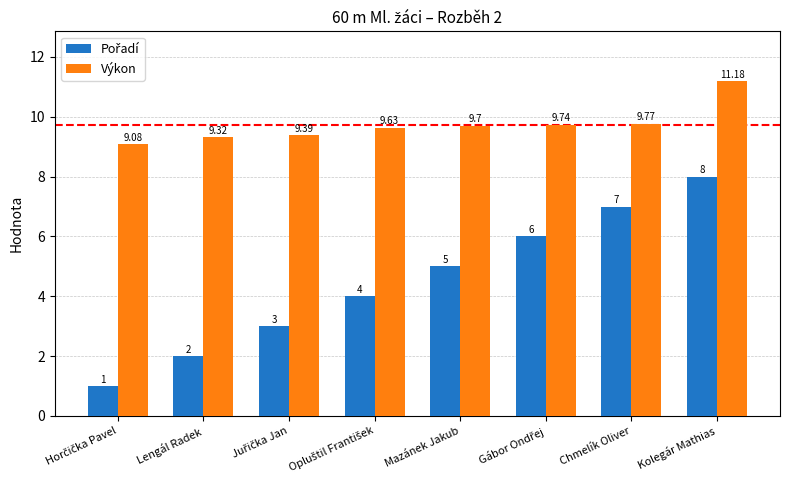

At which category does the chart reach its peak across all series?

Kolegár Mathias